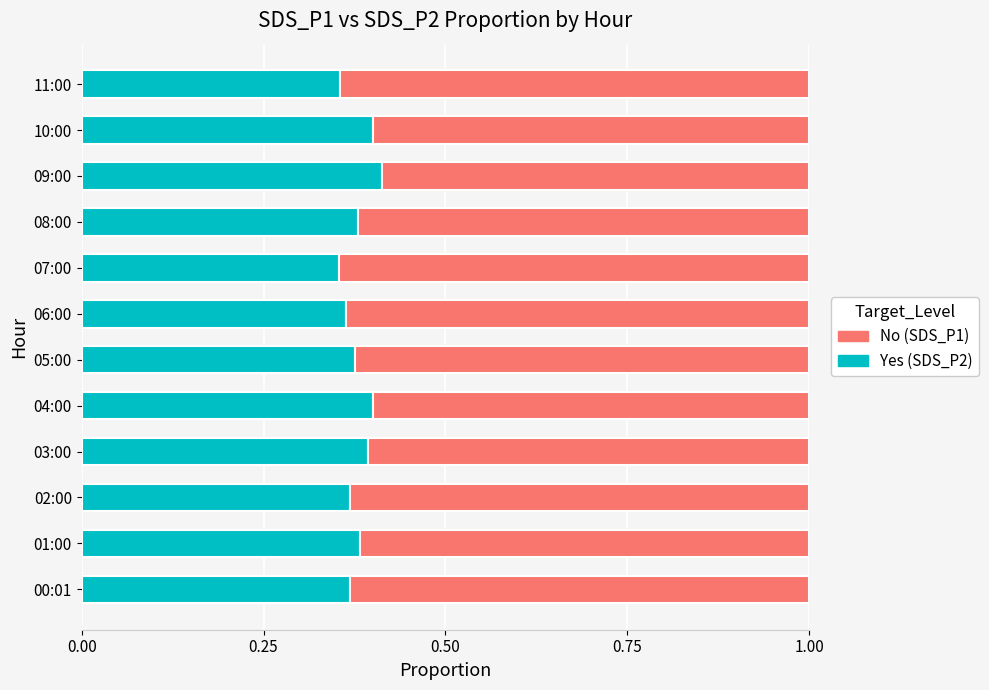

What is the total value across all series at 03:00?

1.0